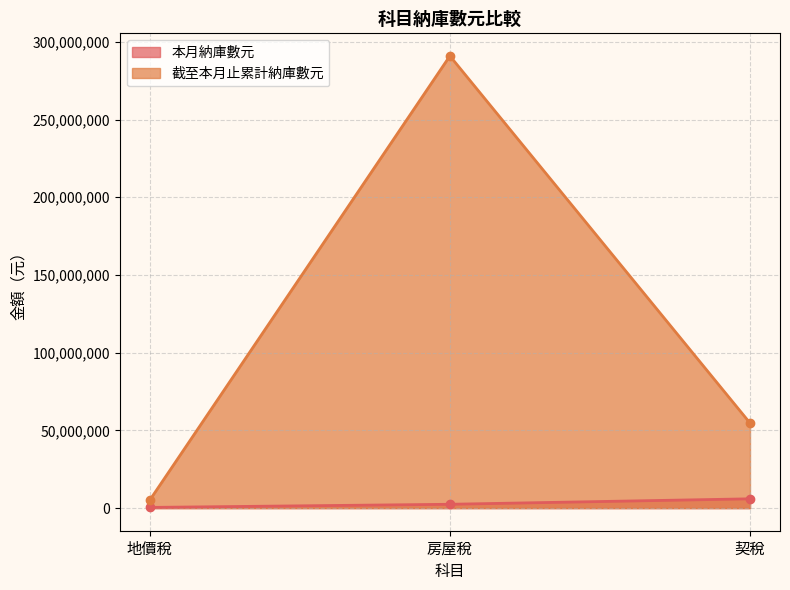

What is the label of the 2nd point from the right?

房屋稅